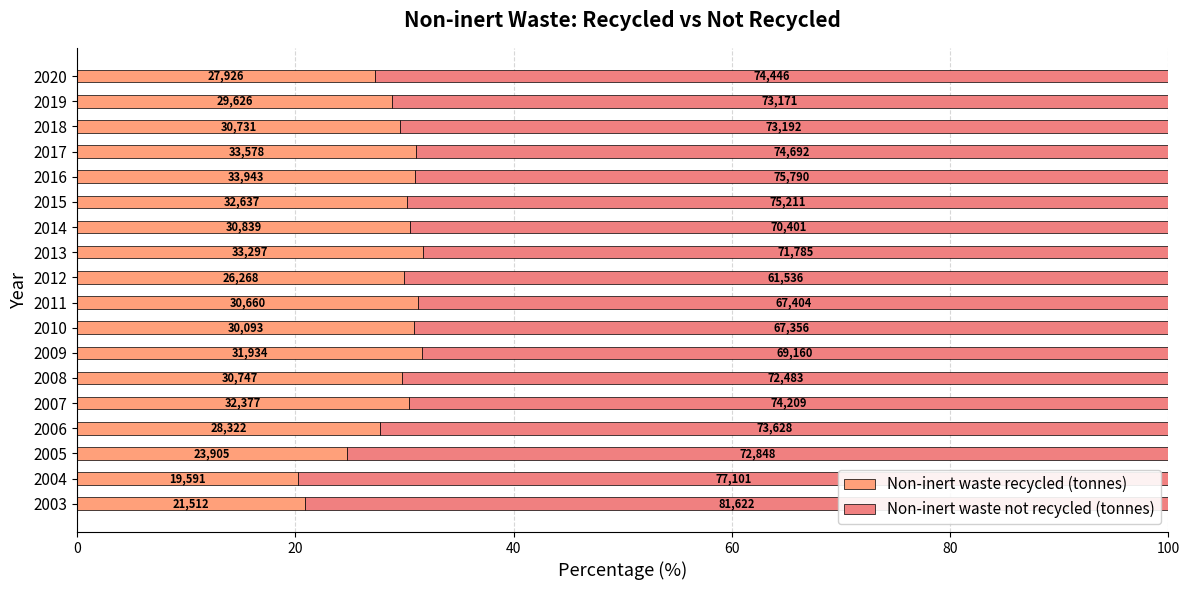

Rank the series by their maximum value, from lowest to highest.

Non-inert waste recycled (tonnes), Non-inert waste not recycled (tonnes)